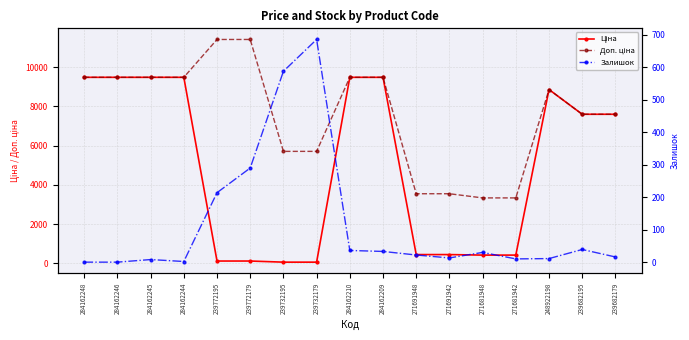

Which series changed the most between 284162246 and 239682195?

Ціна